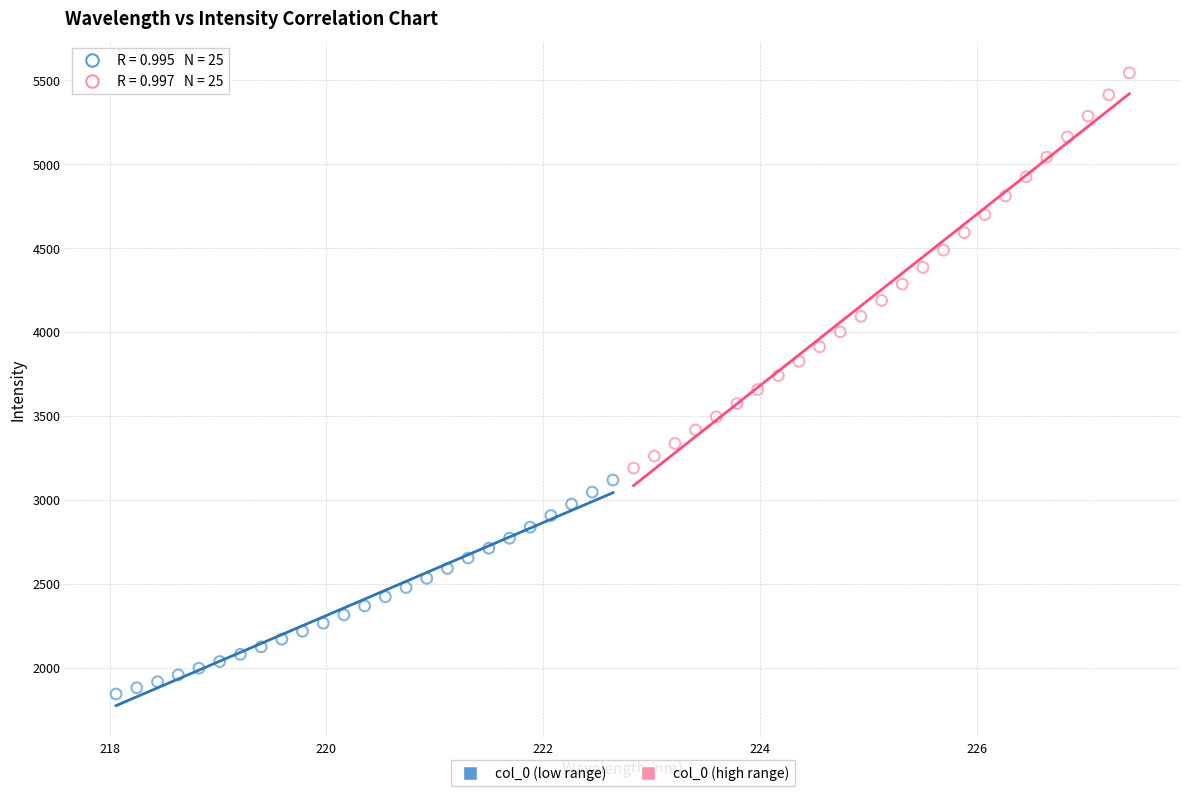

Which series reaches the maximum Y coordinate?

col_0 (high range)